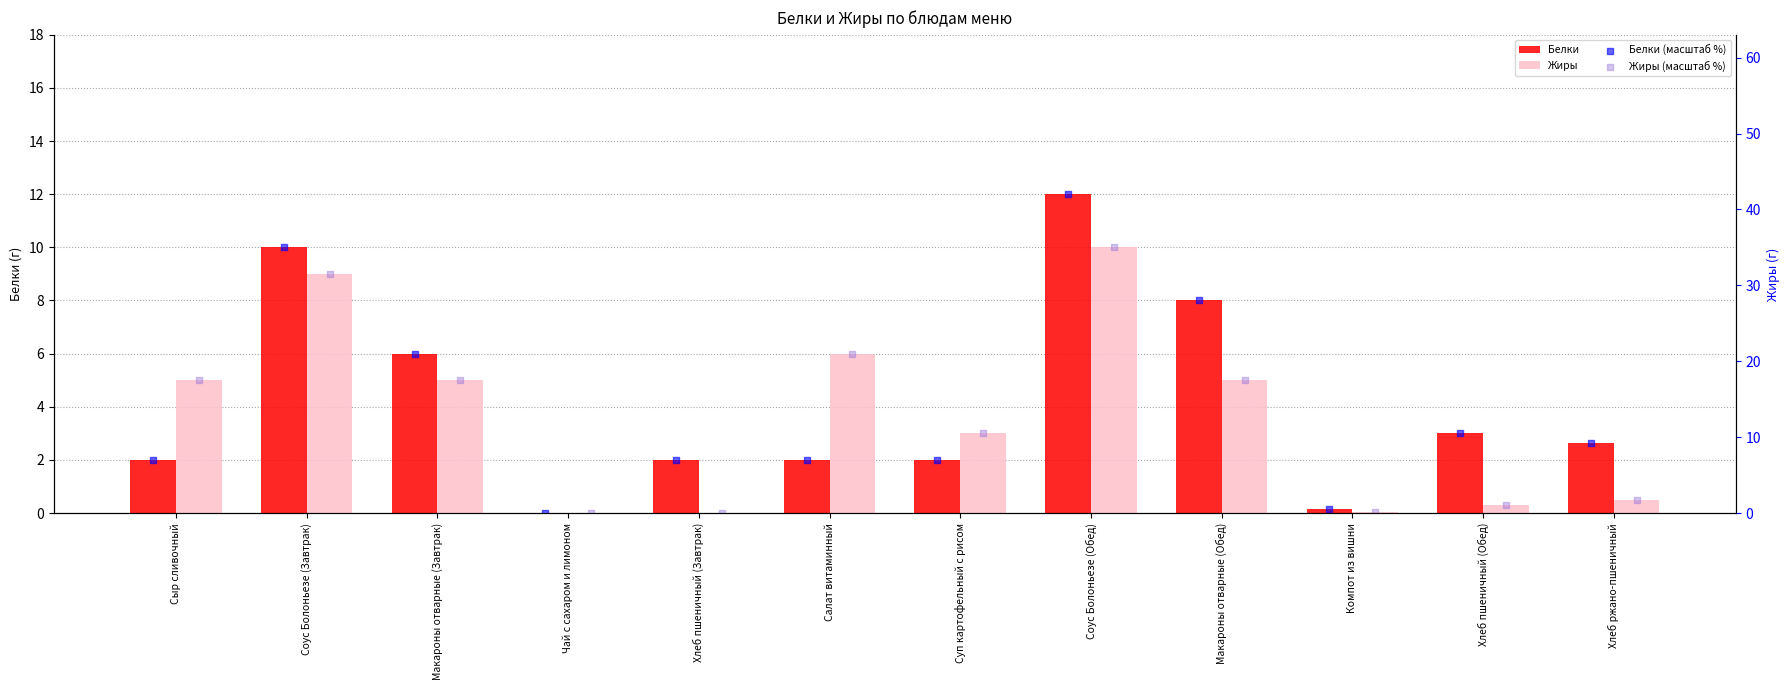

What are all the series names shown in the legend?

Белки, Жиры, Белки (масштаб %), Жиры (масштаб %)